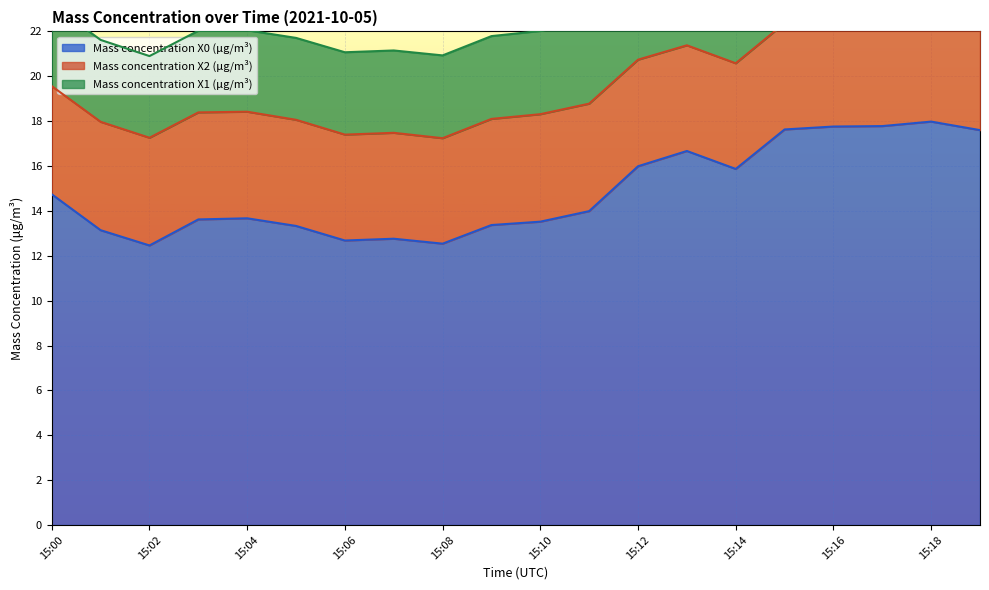

Reading left to right, list all the values displayed in this chart.

Mass concentration X0 (μg/m³): 14.7	13.1	12.5	13.6	13.7	13.3	12.7	12.8	12.5	13.4	13.5	14.0	16.0	16.7	15.9	17.6	17.8	17.8	18.0	17.6
Mass concentration X2 (μg/m³): 4.8	4.8	4.8	4.8	4.8	4.7	4.7	4.7	4.7	4.7	4.8	4.8	4.8	4.7	4.7	4.7	4.8	4.8	4.8	4.8
Mass concentration X1 (μg/m³): 3.6	3.6	3.6	3.6	3.6	3.6	3.7	3.7	3.7	3.7	3.7	3.7	3.7	3.7	3.7	3.7	3.7	3.7	3.7	3.7